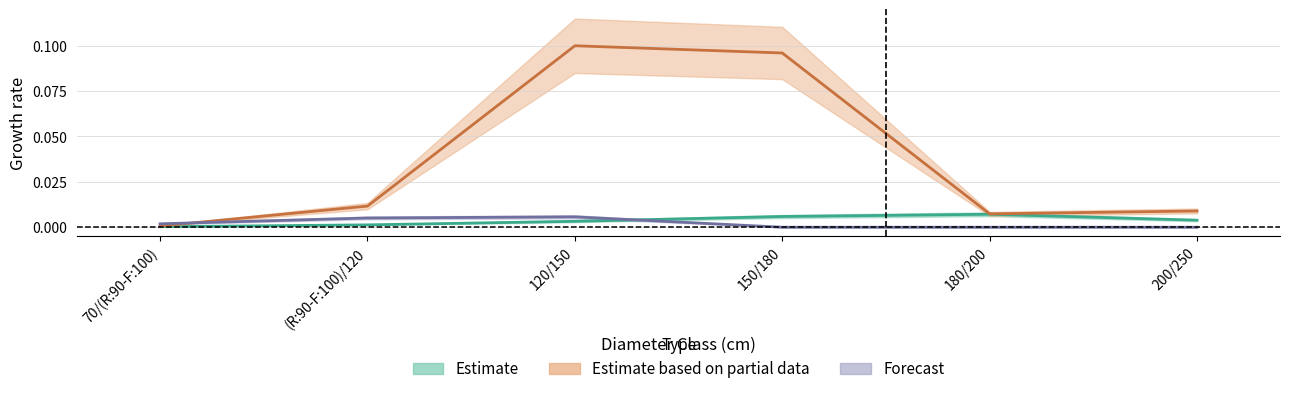

Is it true that NORMAL_produit_vtgr equals 0.1 at 120/150?

True